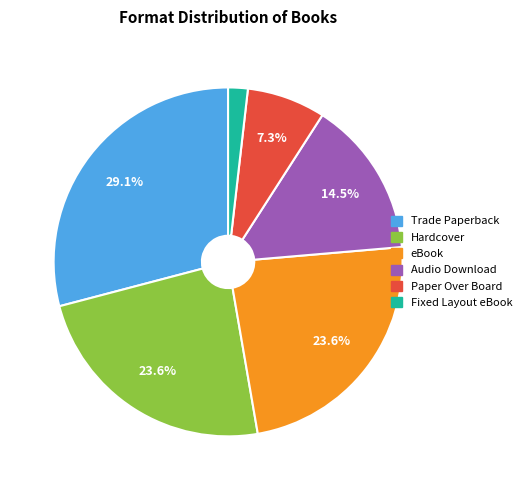

What is the total percentage of Paper Over Board and eBook?

30.9%